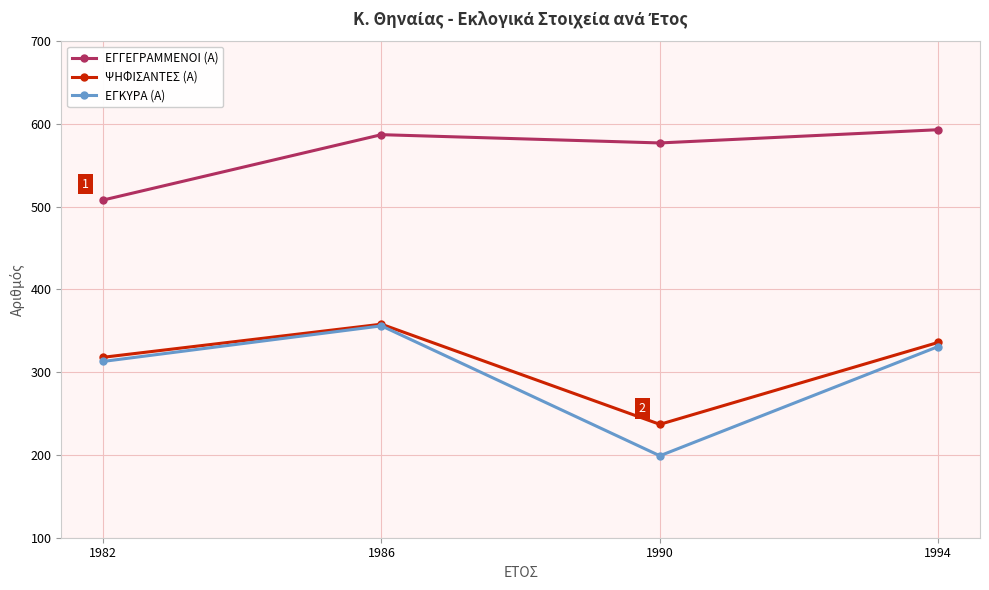

True or false: ΨΗΦΙΣΑΝΤΕΣ (Α) and ΕΓΓΕΓΡΑΜΜΕΝΟΙ (Α) cross at least once.

False